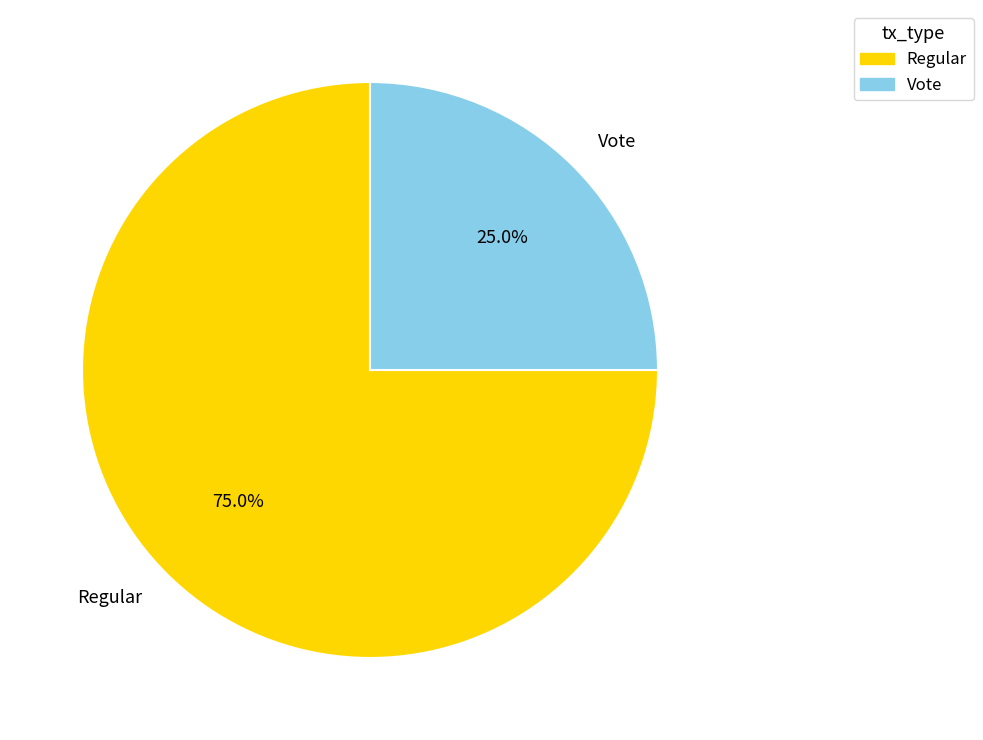

How many segments does this pie chart have?

2